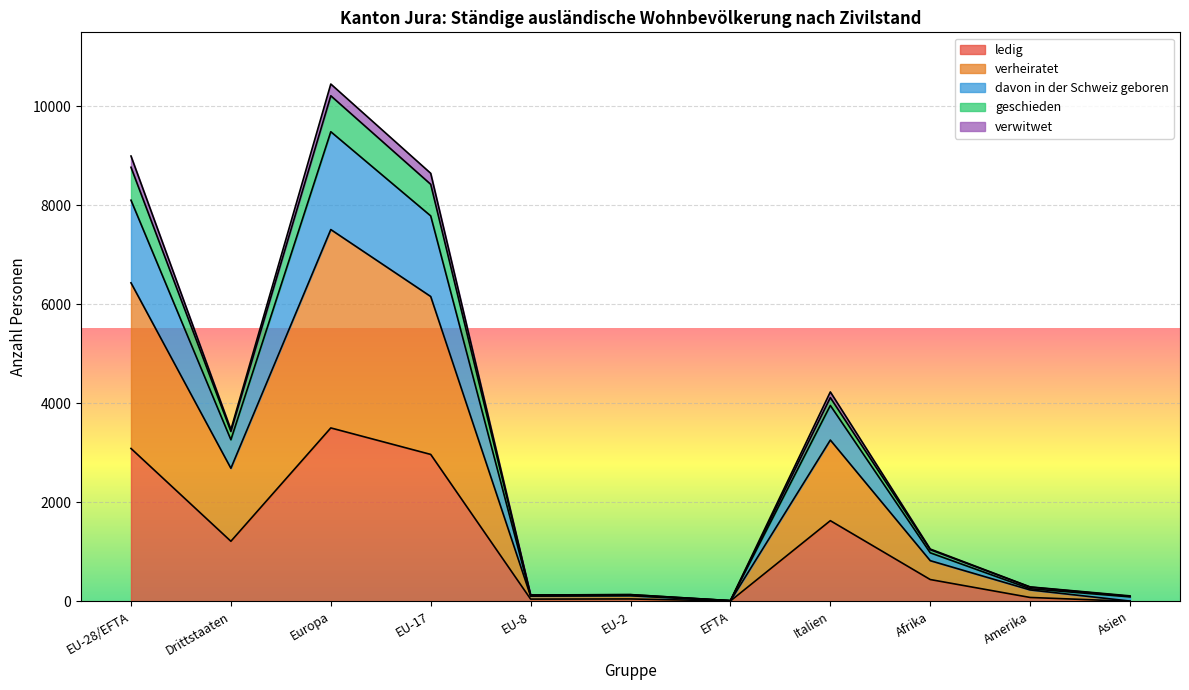

At which label does ledig reach its peak?

Europa